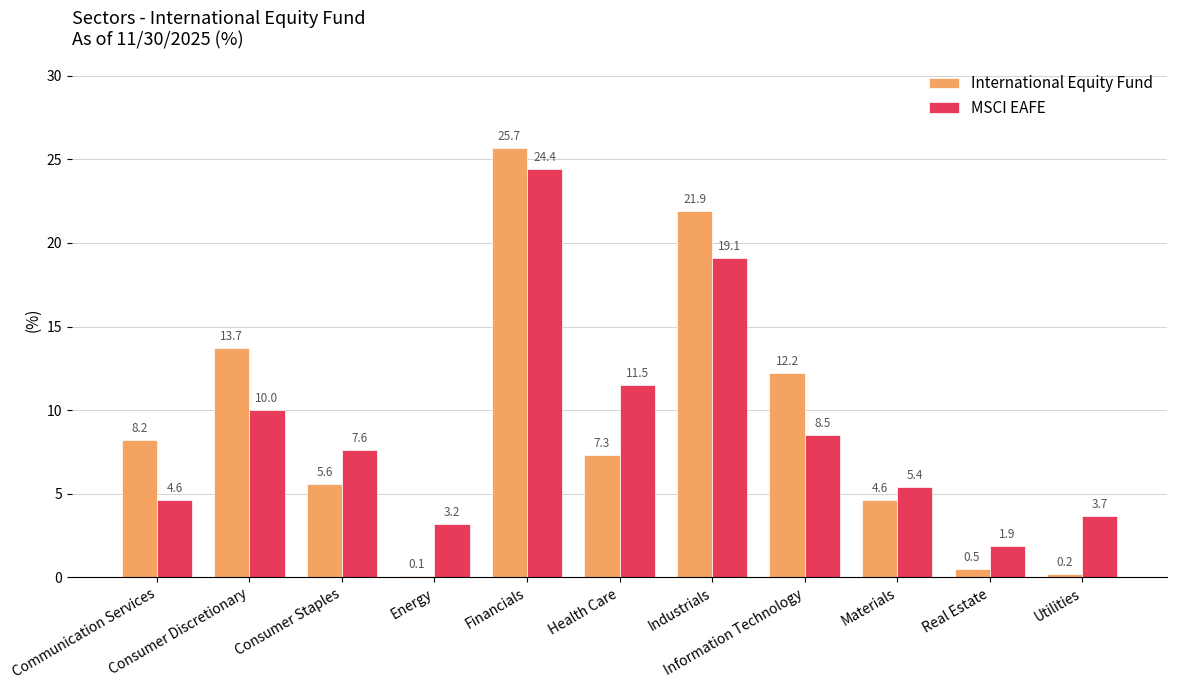

At Real Estate, list the series in order from largest to smallest.

MSCI EAFE, International Equity Fund